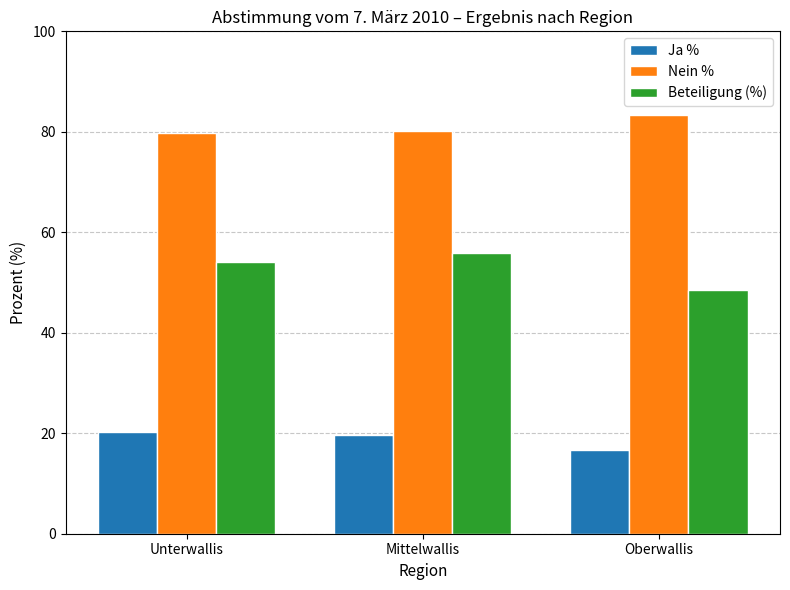

Which series has the largest total across all categories?

Nein %